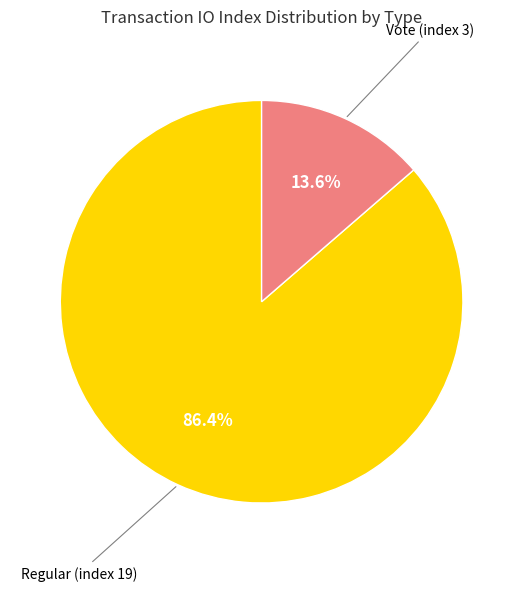

How many slices are in this pie chart?

2